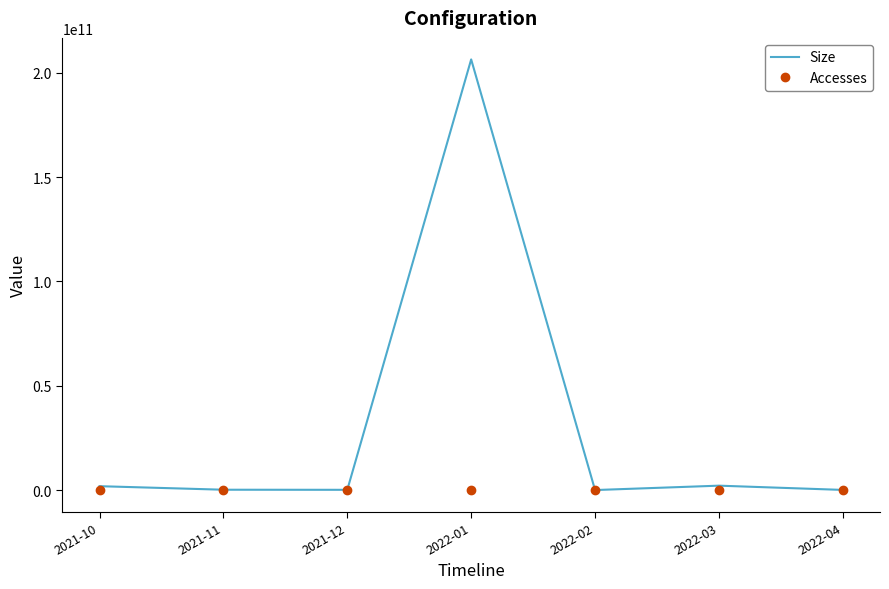

At how many categories does at least one series exceed 173938926506?

1